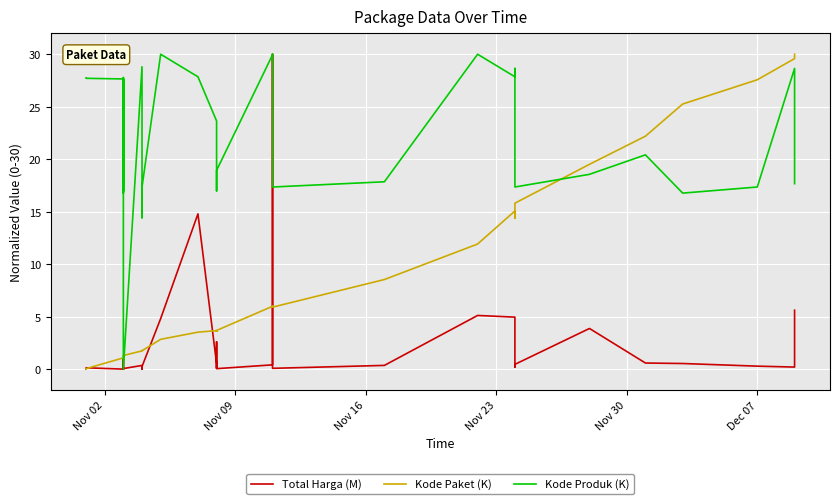

True or false: Kode Paket (K) has a value of 34.4 at 29.

False